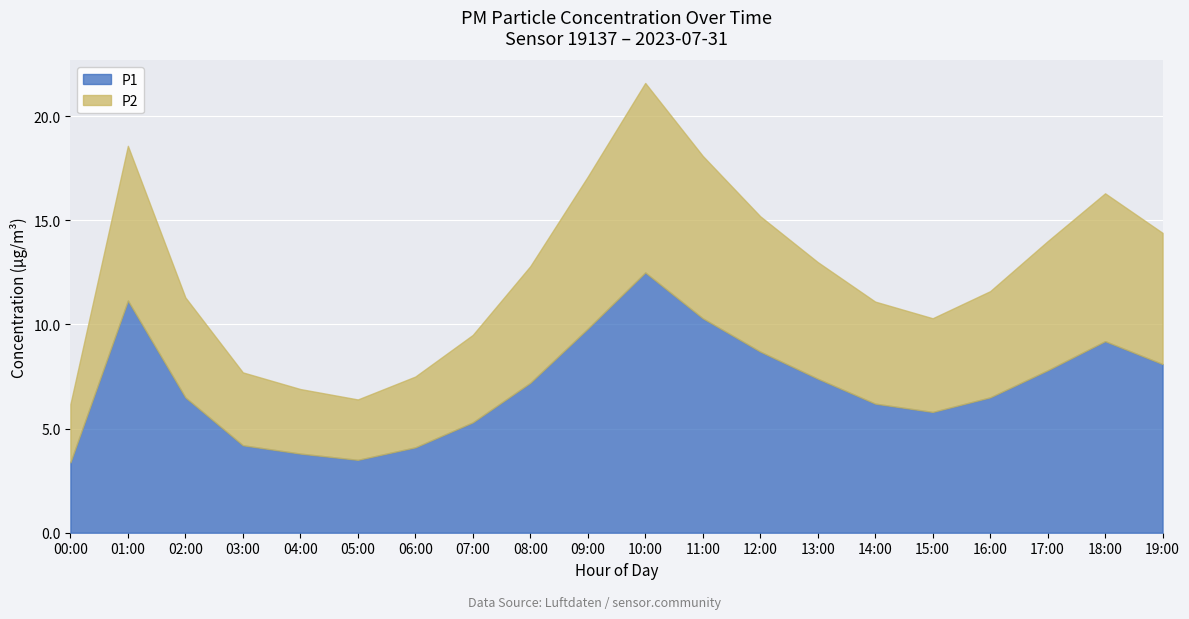

Is the value of P1 at 19:00 greater than the value of P2 at 02:00?

Yes